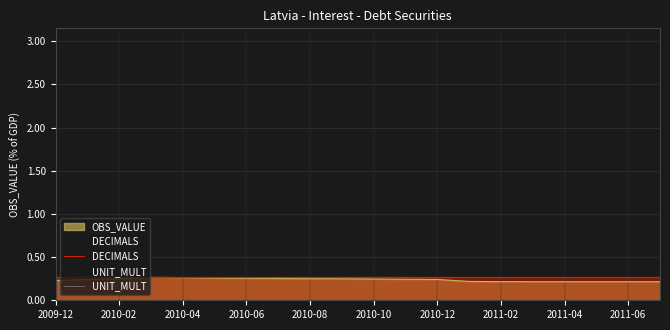

What is the spread (max minus min) of values at 2010-10?

0.3